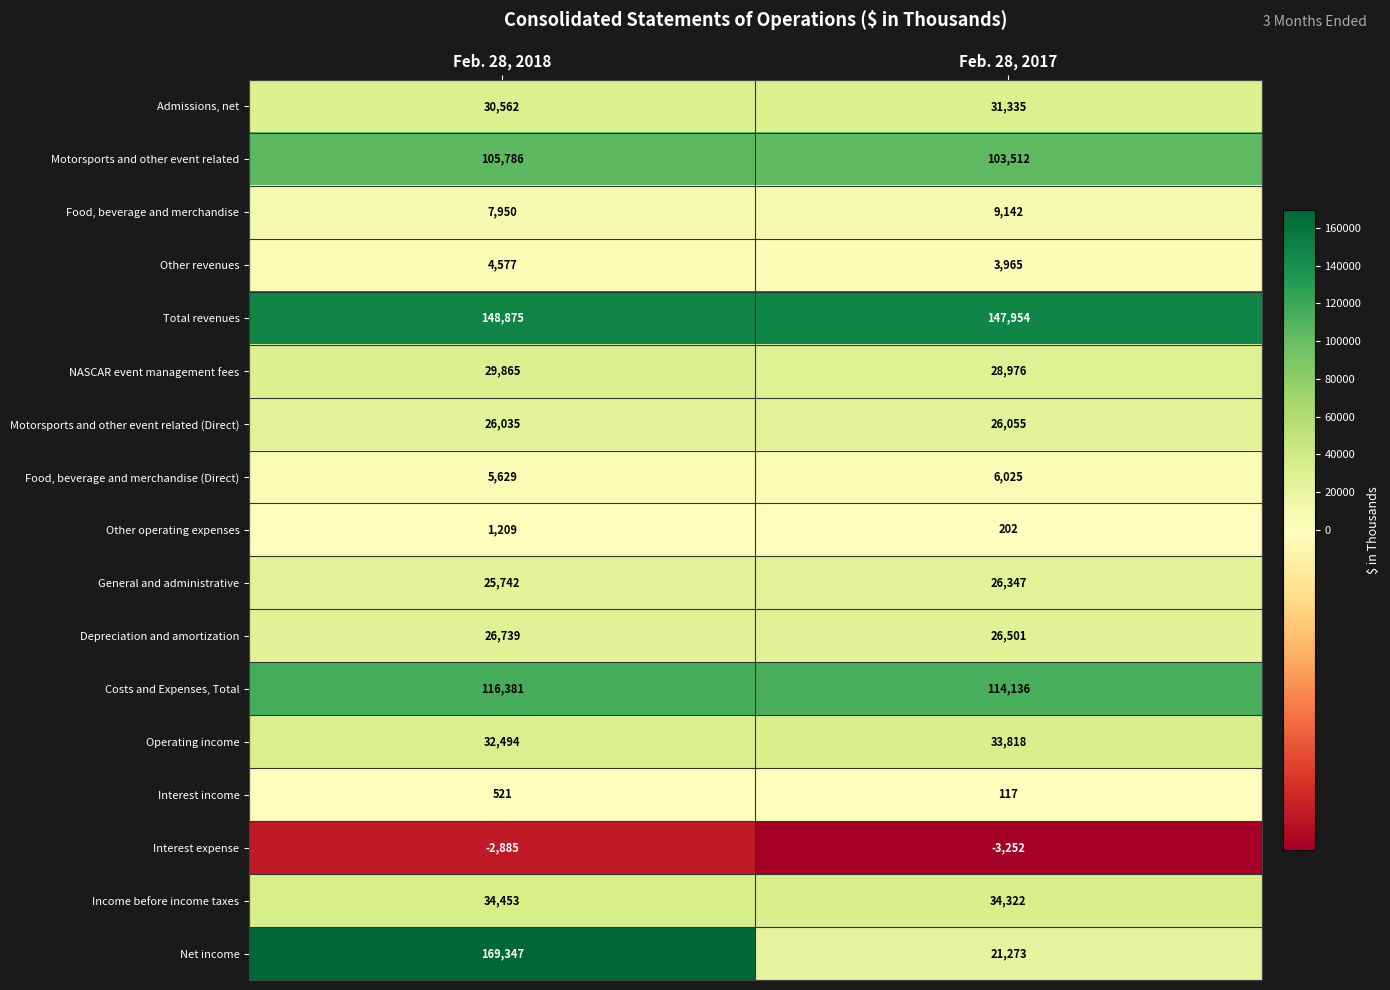

What is the greatest value displayed?

169347